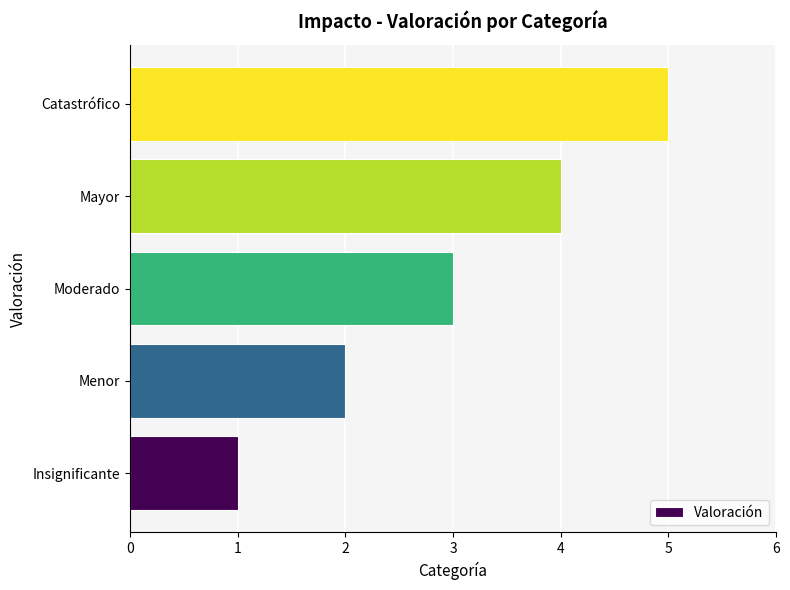

How many bars are there in total?

5